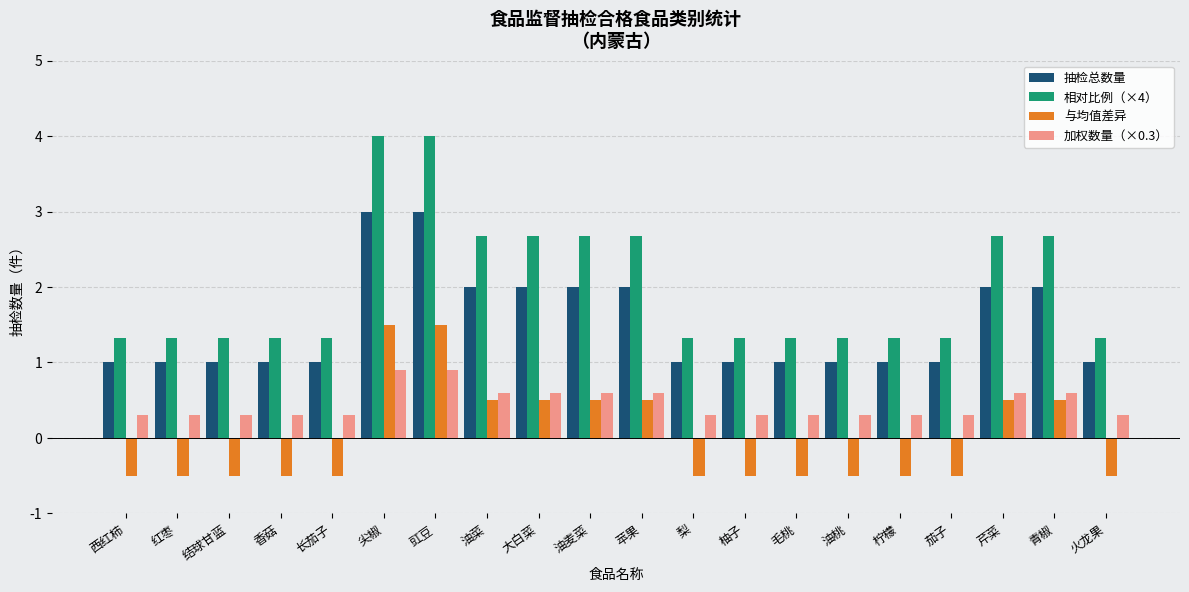

Count the number of categories in the chart.

20